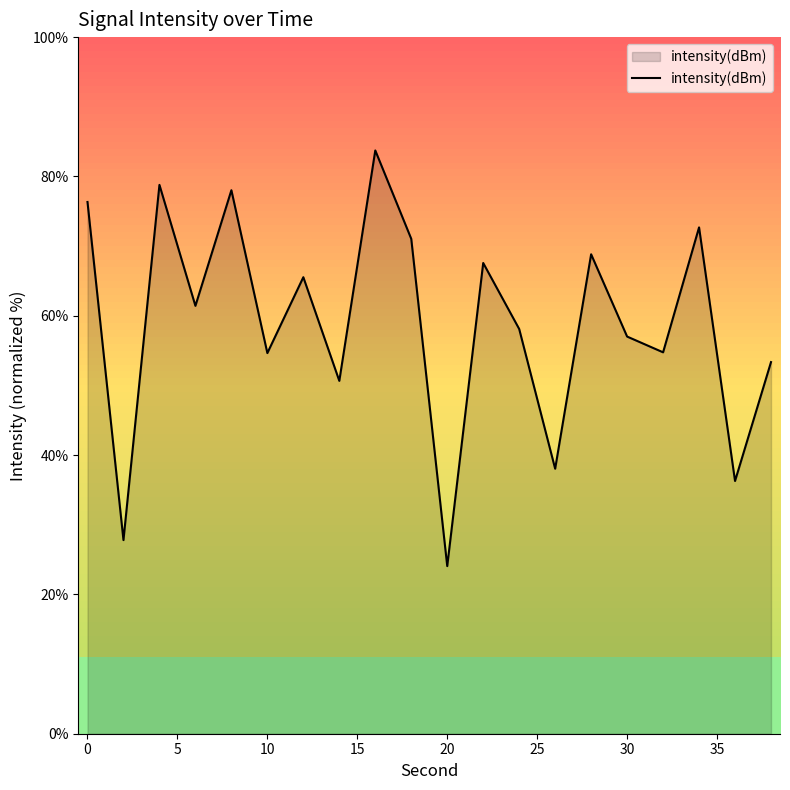

What is the lowest value of the intensity(dBm) series?

24.1